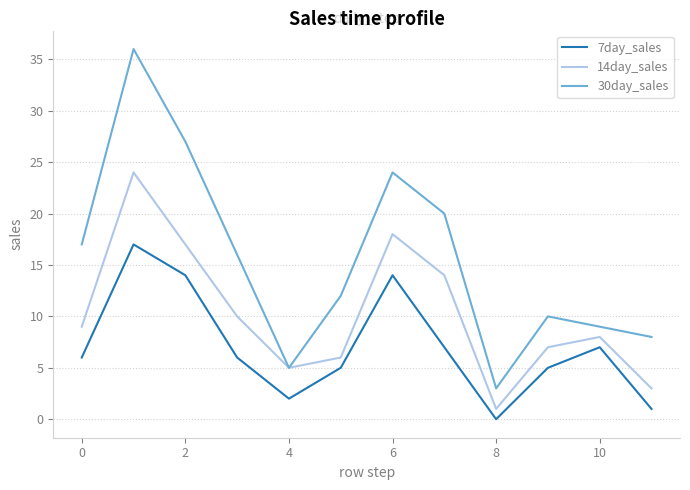

Which series has the widest spread of values?

30day_sales